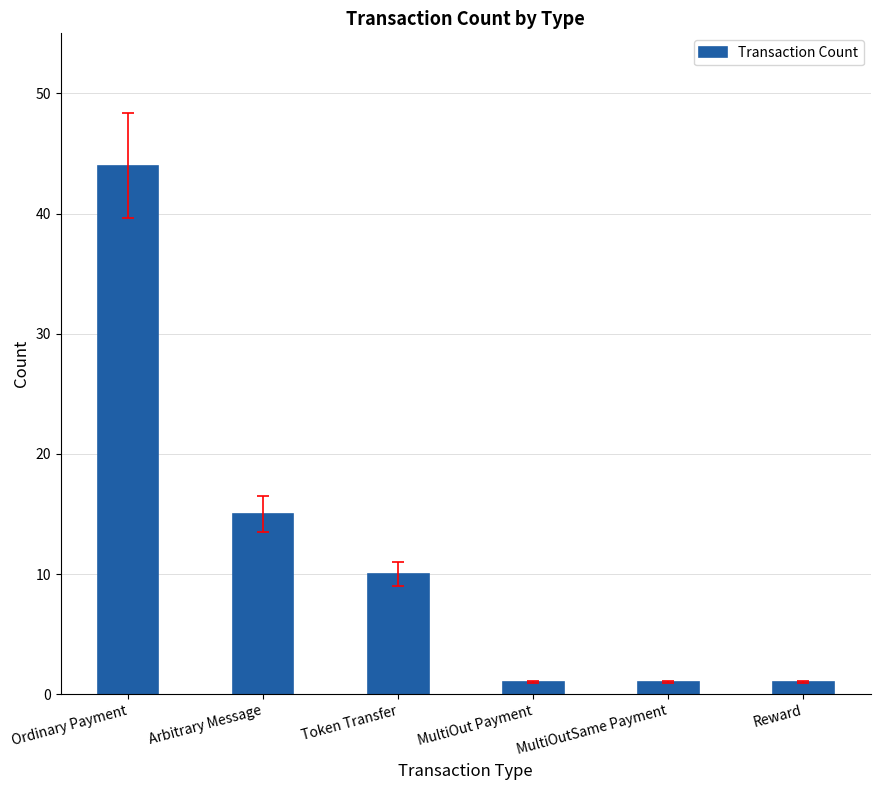

Does the chart contain stacked bars?

No